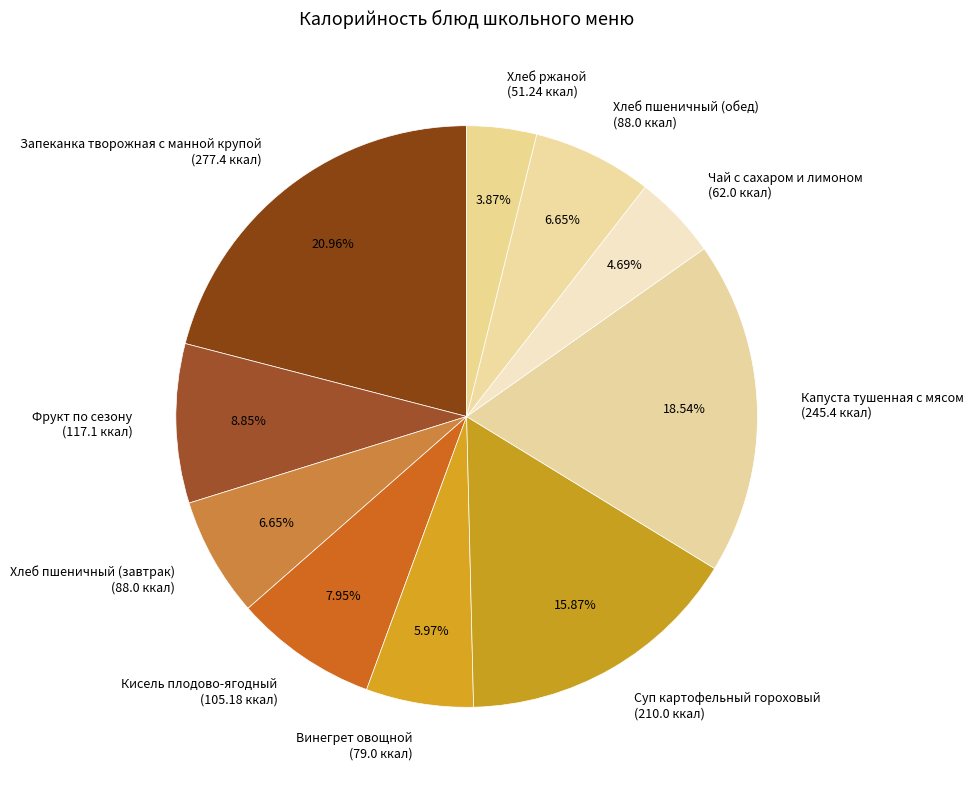

Which slice is the largest?

Запеканка творожная с манной крупой